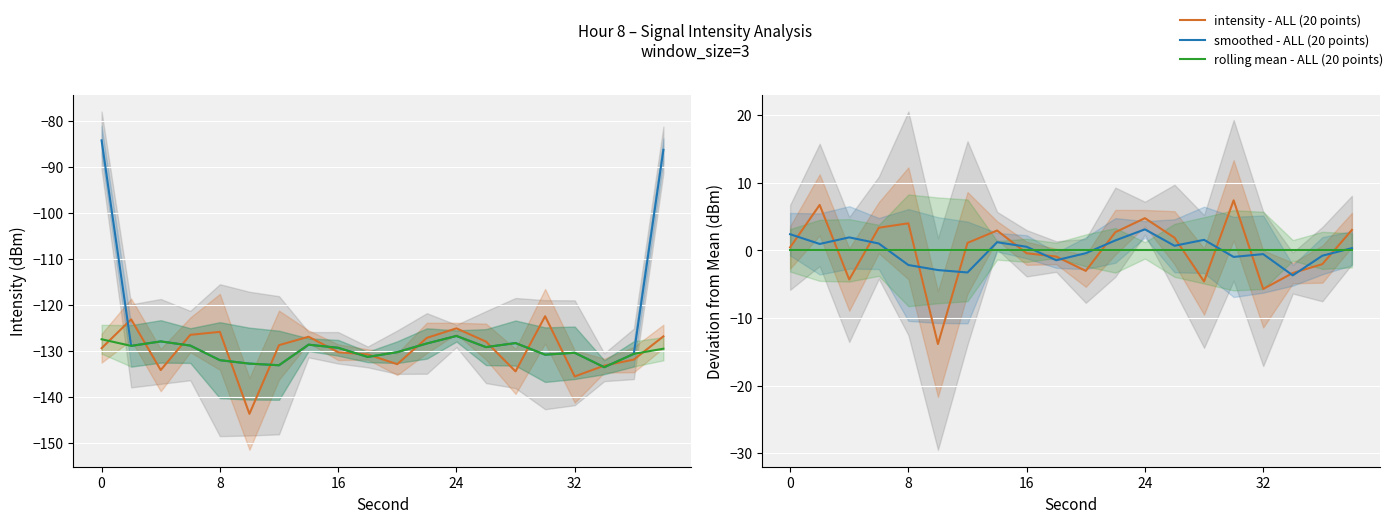

How many lines are shown in the chart?

3